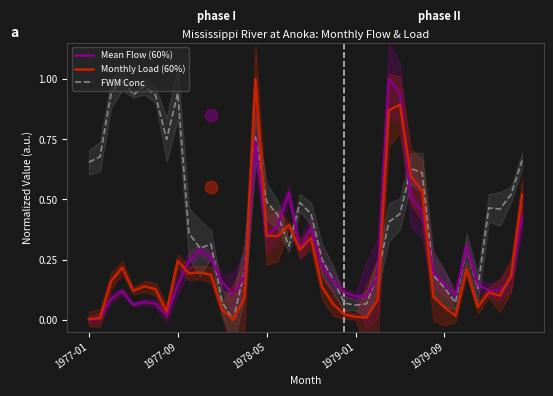

True or false: Mean Flow (60%) has more than 0 points higher than both neighbors.

True